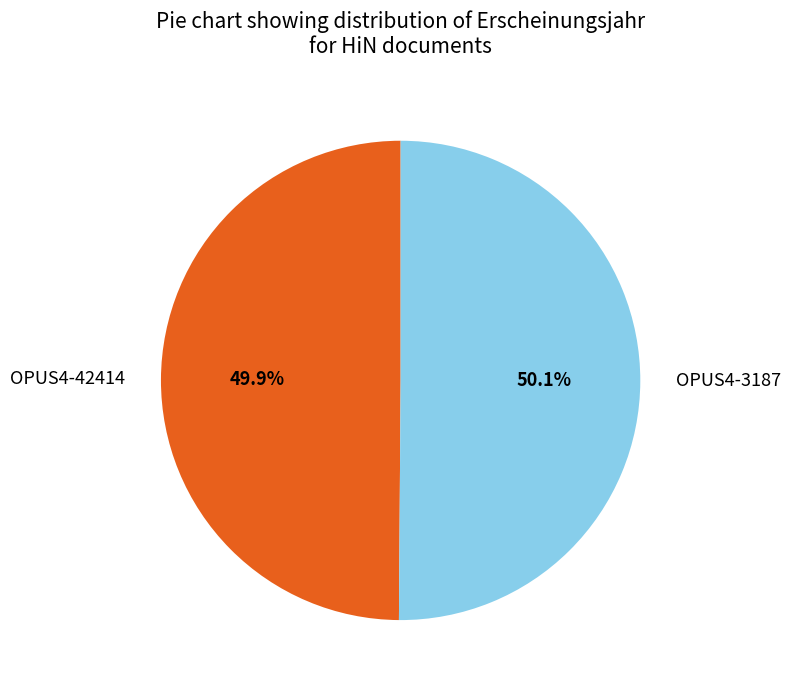

To the nearest percent, what is the average slice percentage?

50%